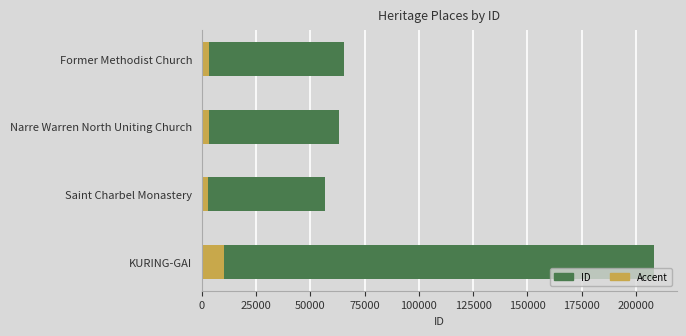

At Saint Charbel Monastery, list the series in order from smallest to largest.

Accent, ID